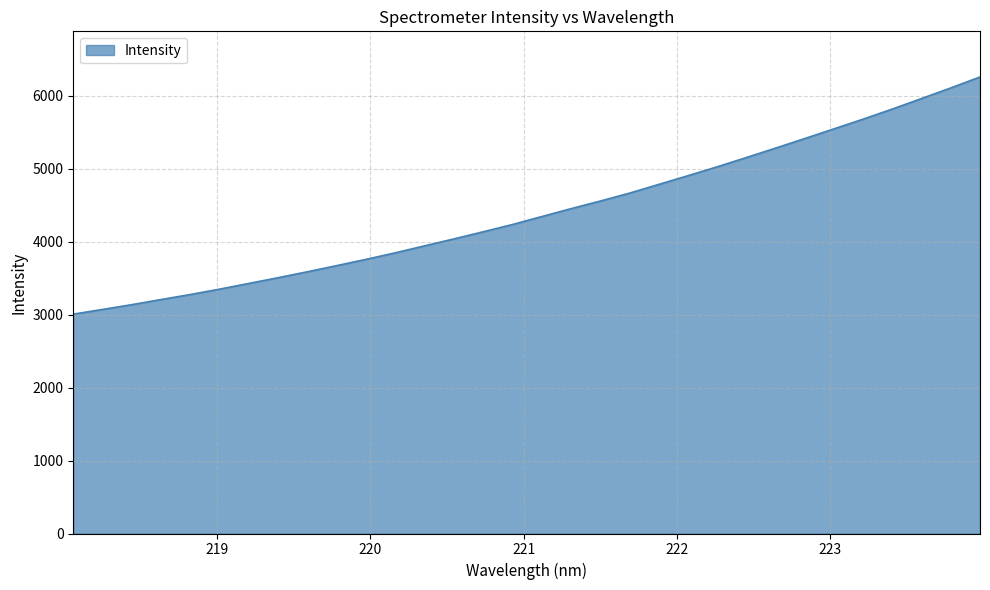

What is the smallest value displayed?

3007.1